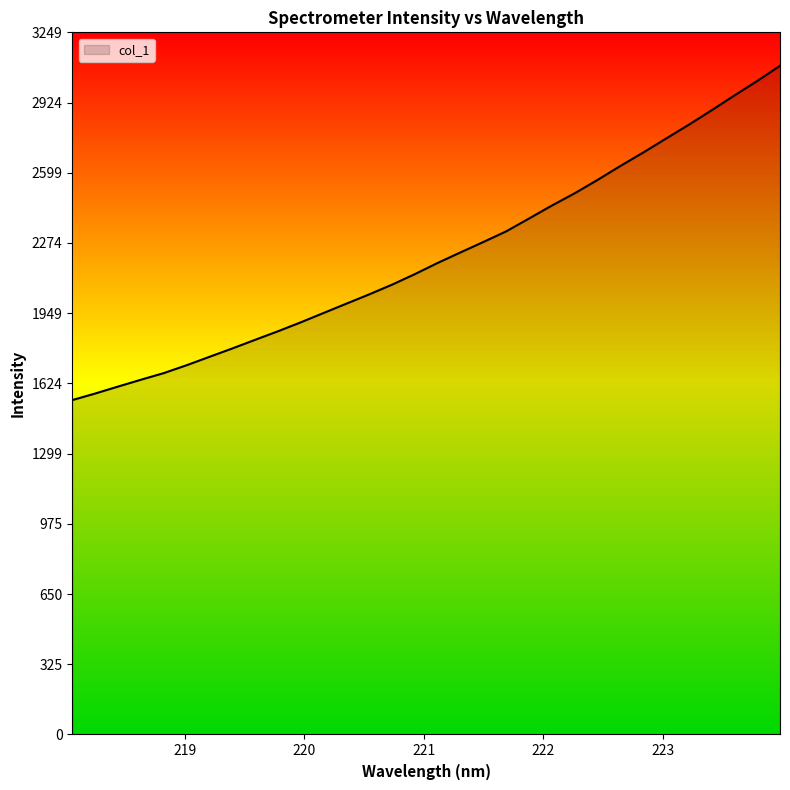

What is the maximum value shown in the chart?

3093.8